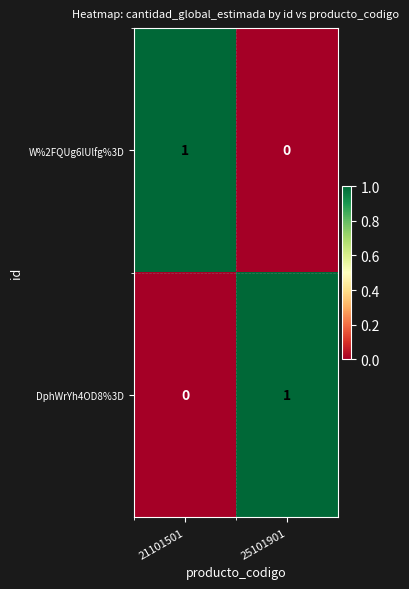

The value of DphWrYh4OD8%3D at 21101501 is 0. True or false?

True